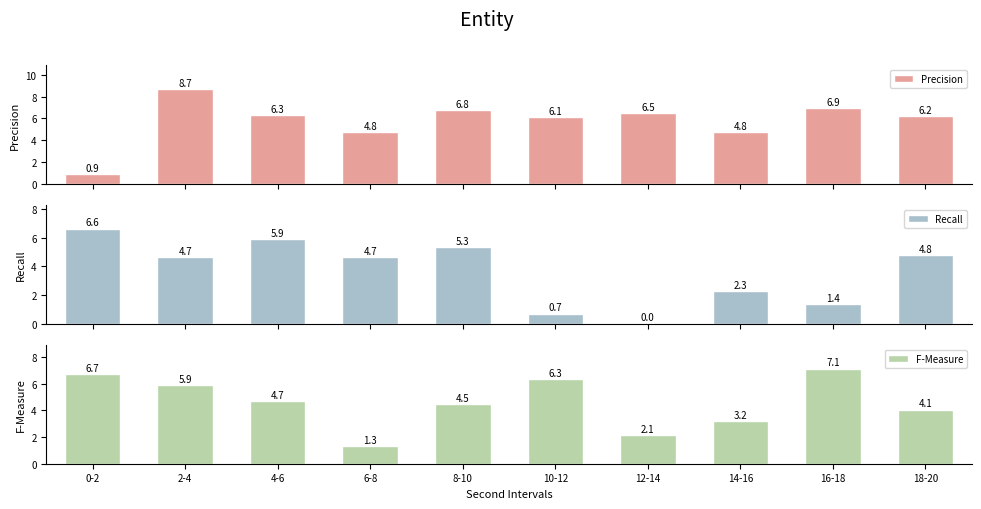

What is the sum of the Recall values at 16-18 and 14-16?

3.7